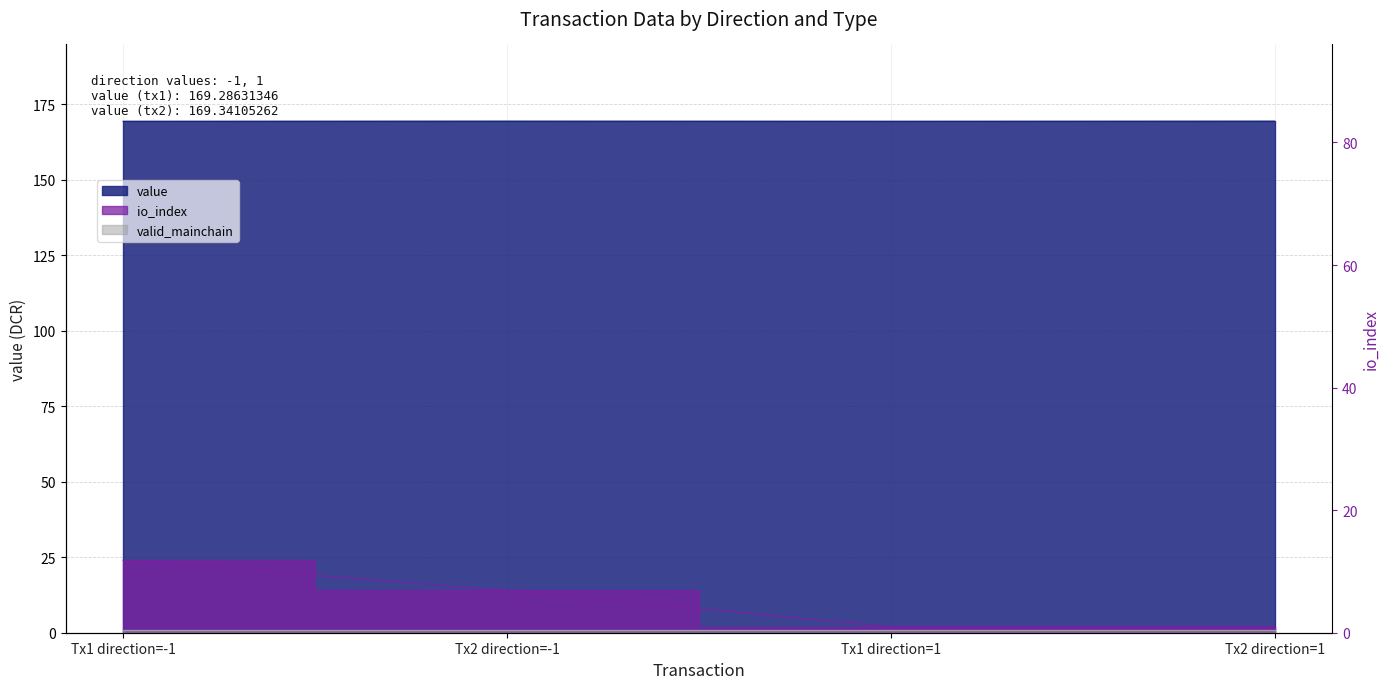

True or false: value and io_index cross at least once.

False